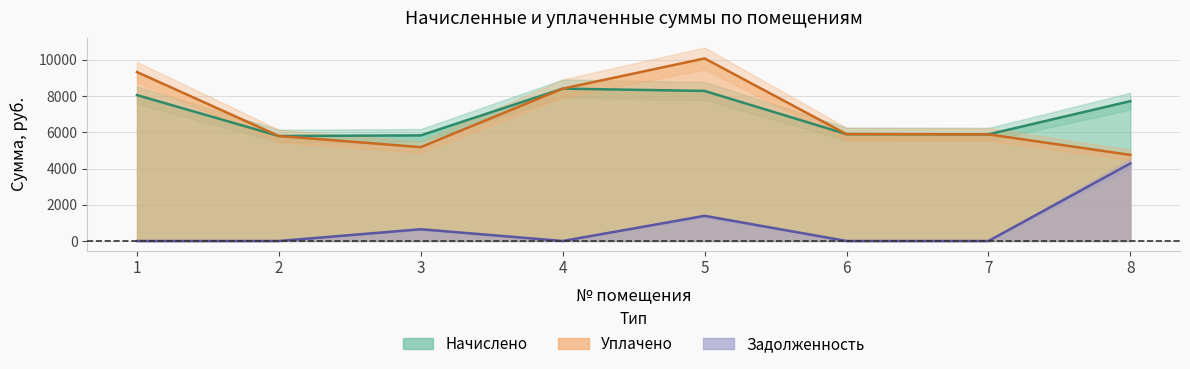

At which category does уплачено reach its first local valley?

3